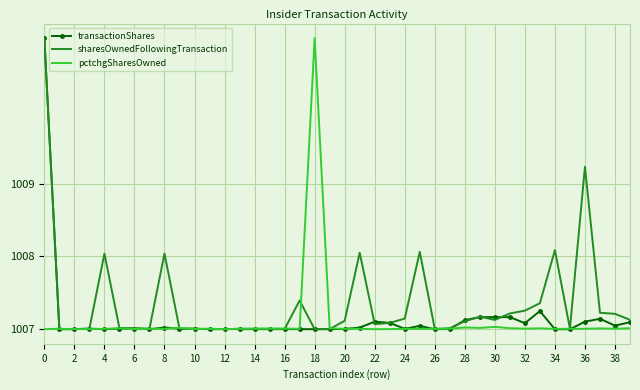

What is the difference between the maximum and minimum values in the pctchgSharesOwned series?

4.0